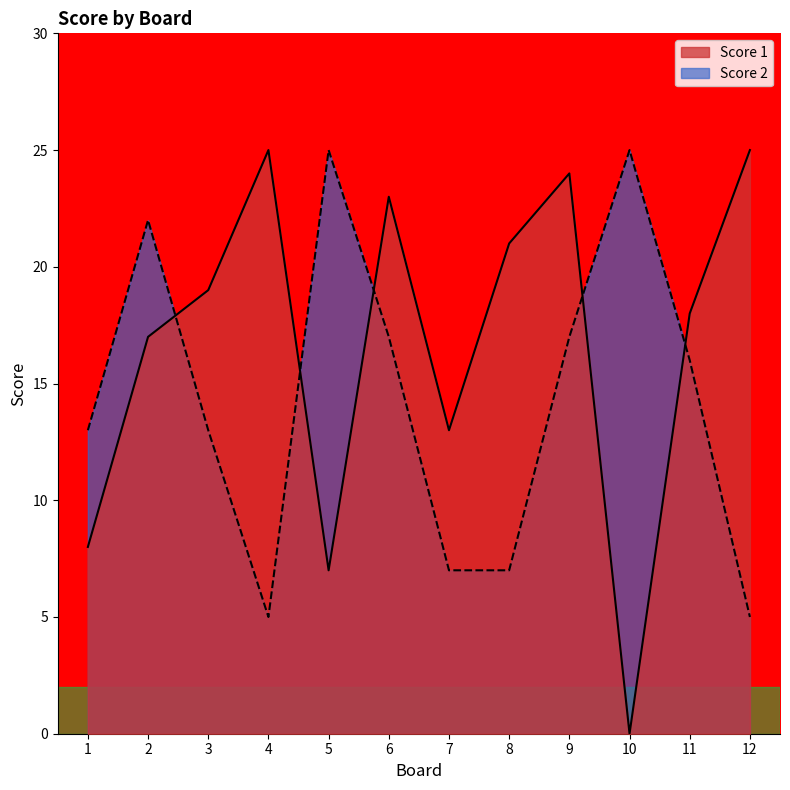

Which series has the largest total across all categories?

Score 1